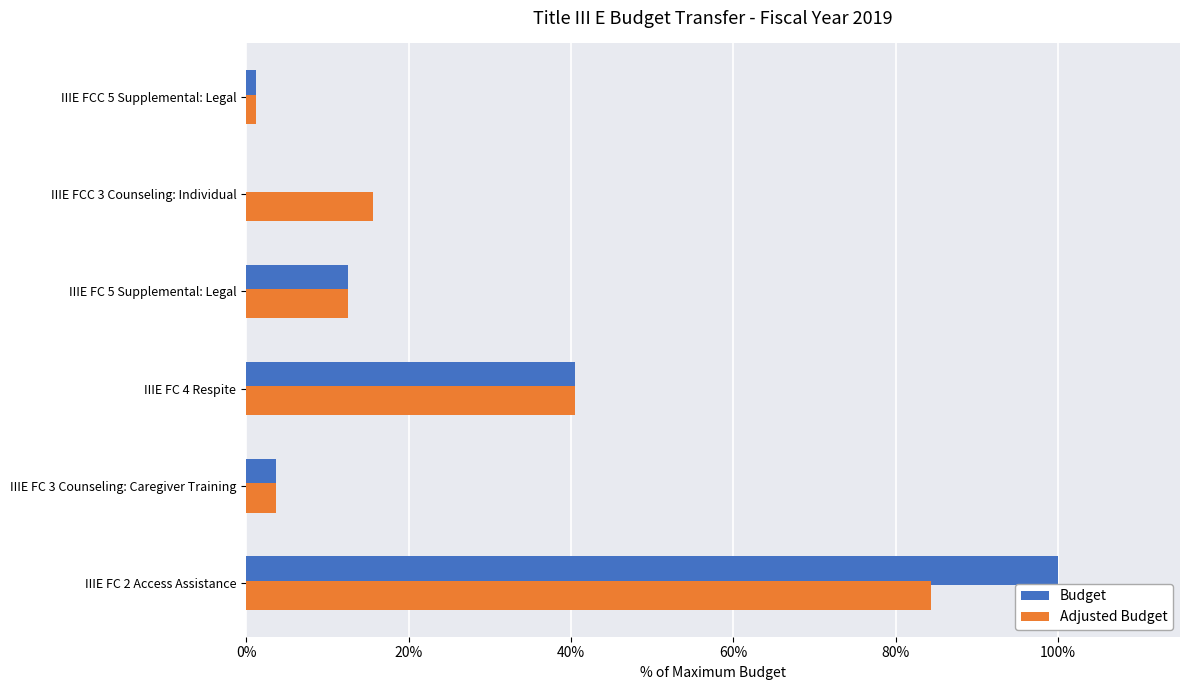

Where is Budget nearest to the value 50?

IIIE FC 4 Respite